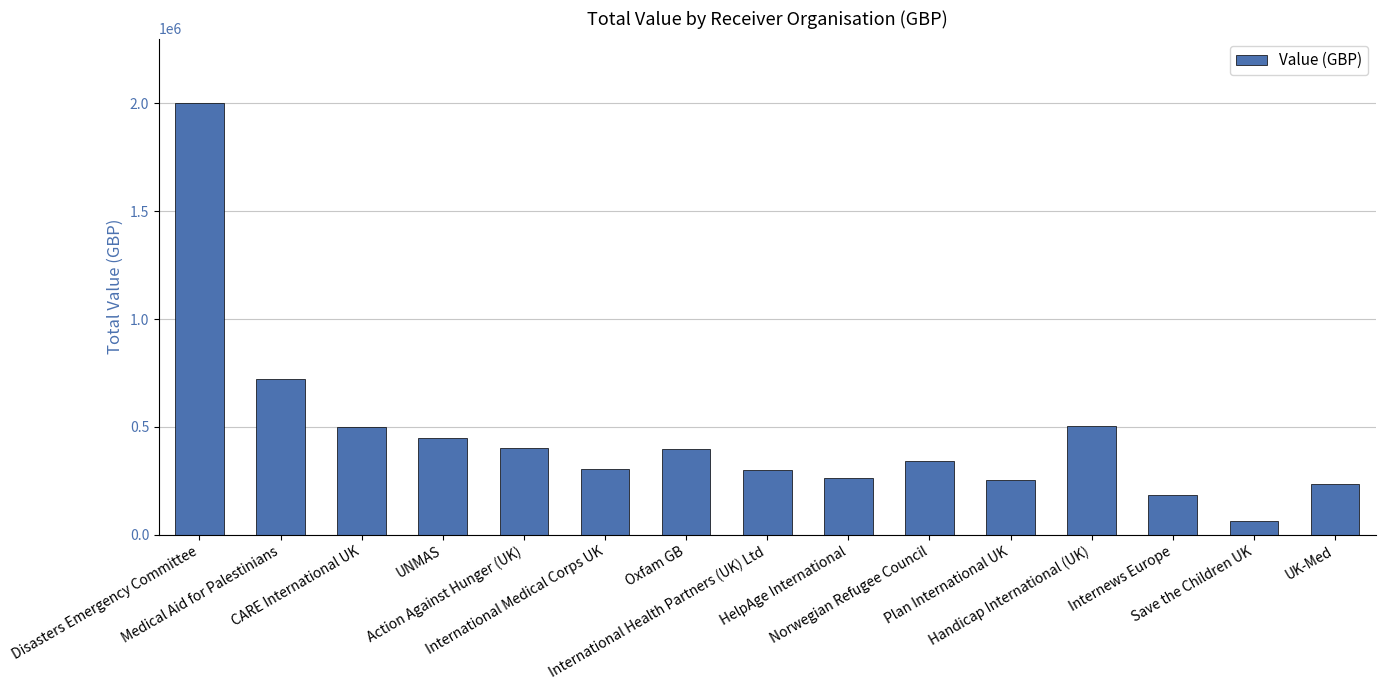

Approximately how many times larger is the value at Oxfam GB compared to International Health Partners (UK) Ltd?

1.3